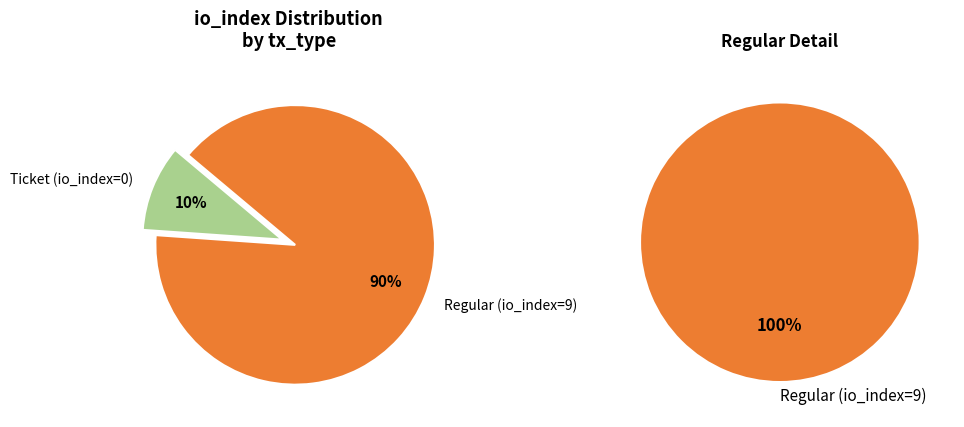

Which category has the smallest portion of the pie?

Ticket (io_index=0)